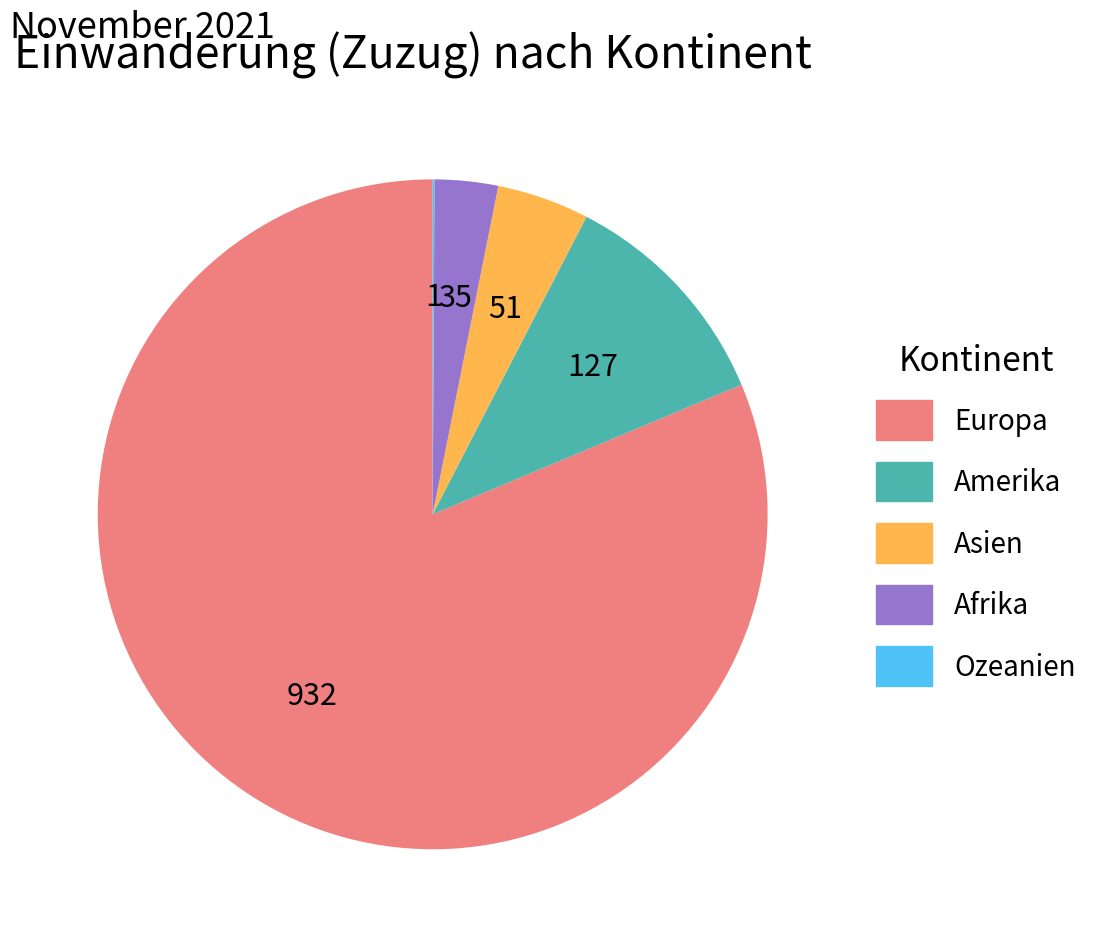

Approximately how many times larger is the value at Amerika compared to Afrika?

3.6